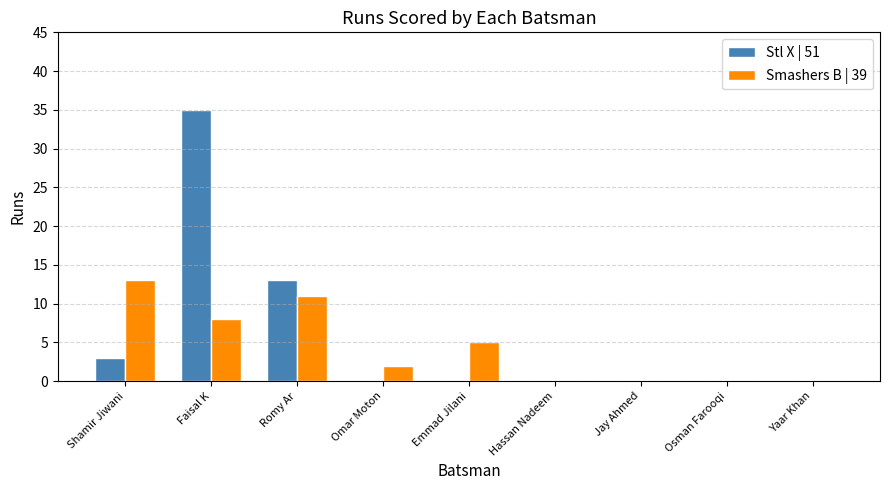

What is the greatest value displayed?

35